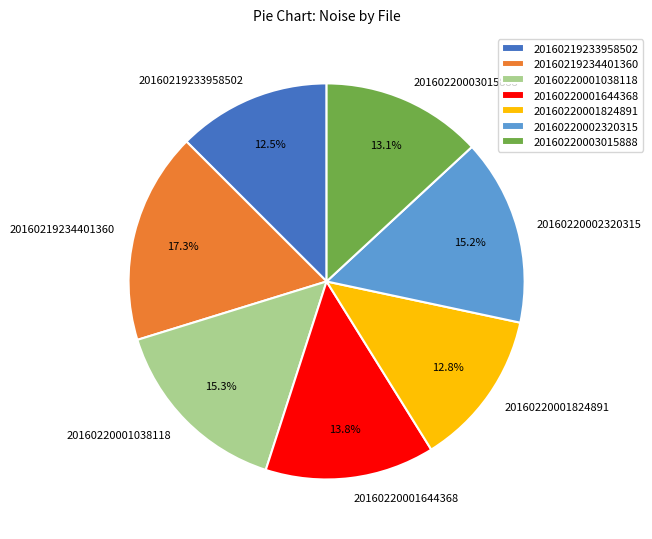

Do 20160220001644368 and 20160220002320315 together represent more than half of the pie?

No